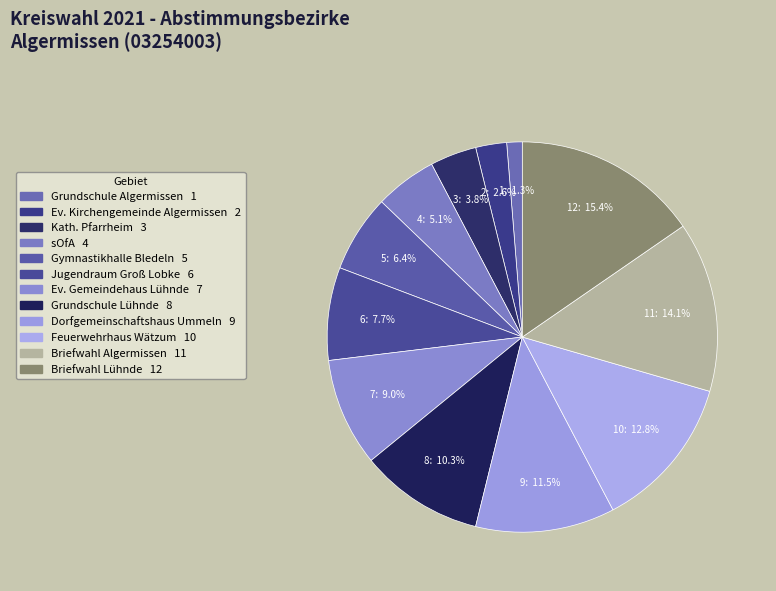

Is sOfA the majority of the pie?

No